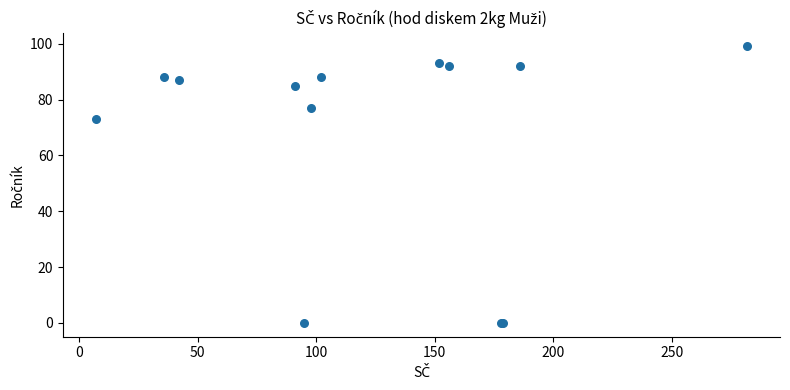

What Y value in the scatter plot is closest to 49?

73